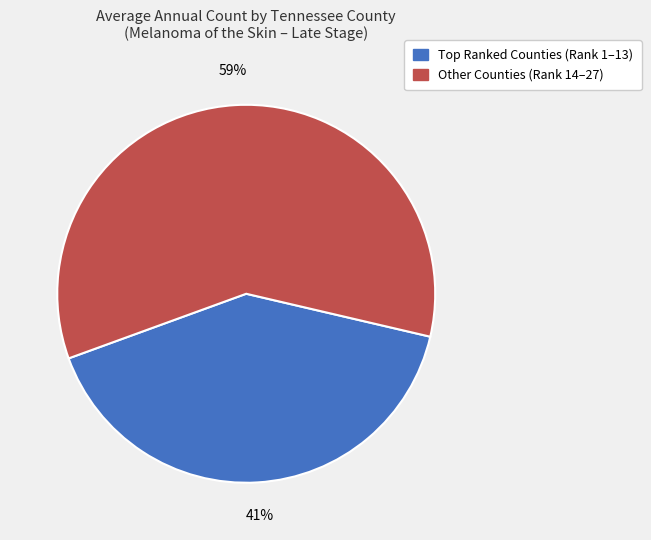

To the nearest percent, what is the difference between the largest and smallest slice percentages?

18%